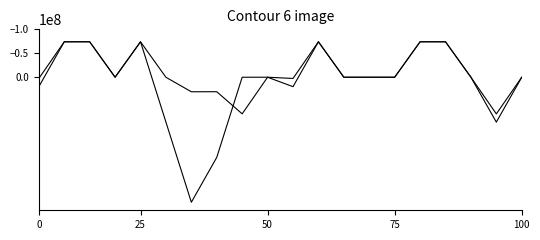

How many lines are shown in the chart?

2